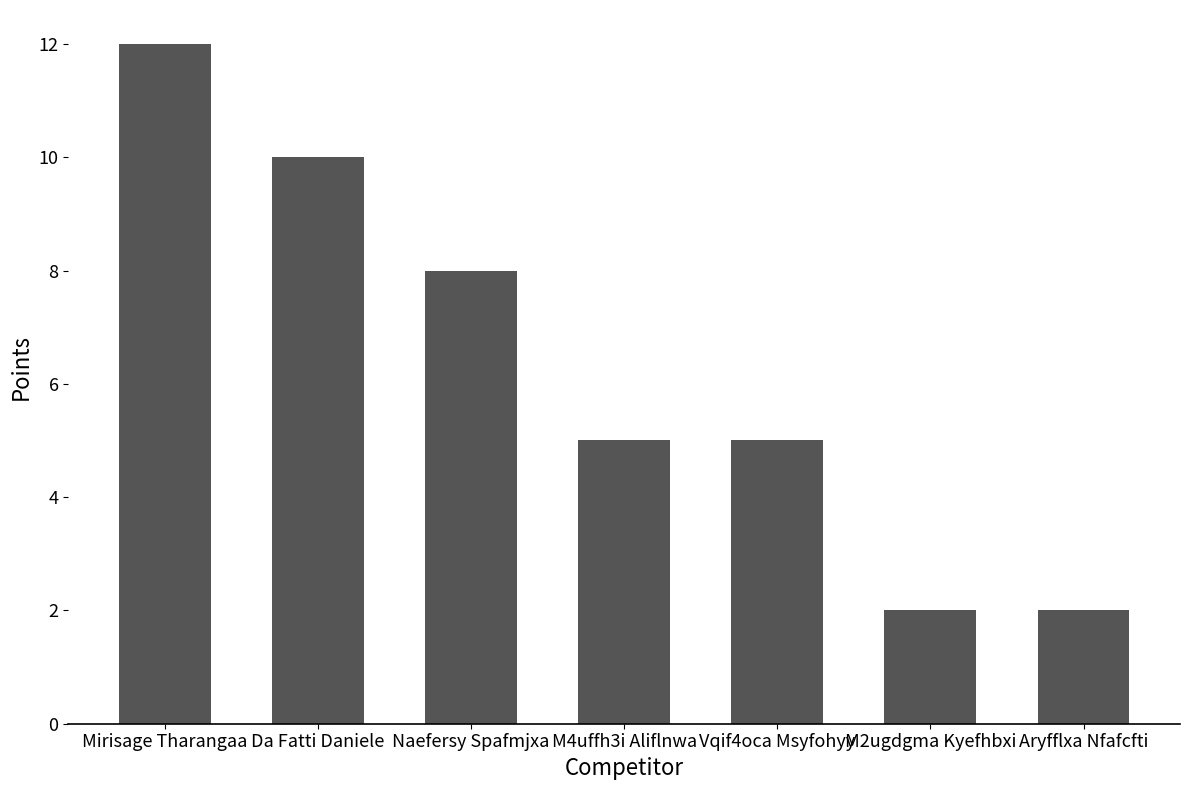

Reading left to right, extract all data points from this chart.

Mirisage Tharangaa=12	Da Fatti Daniele=10	Naefersy Spafmjxa=8	M4uffh3i Aliflnwa=5	Vqif4oca Msyfohyy=5	M2ugdgma Kyefhbxi=2	Aryfflxa Nfafcfti=2